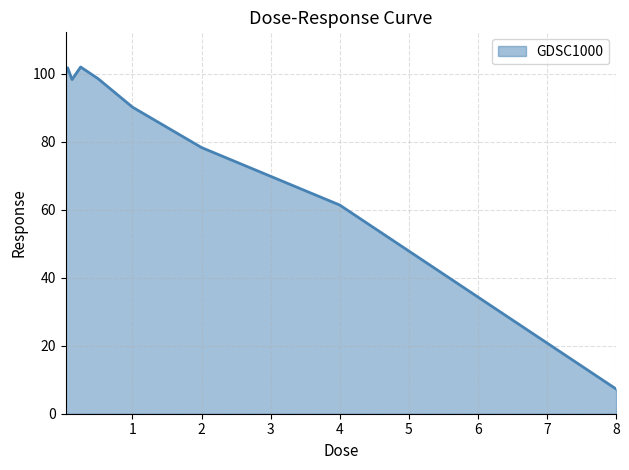

What is the smallest value displayed?

7.3